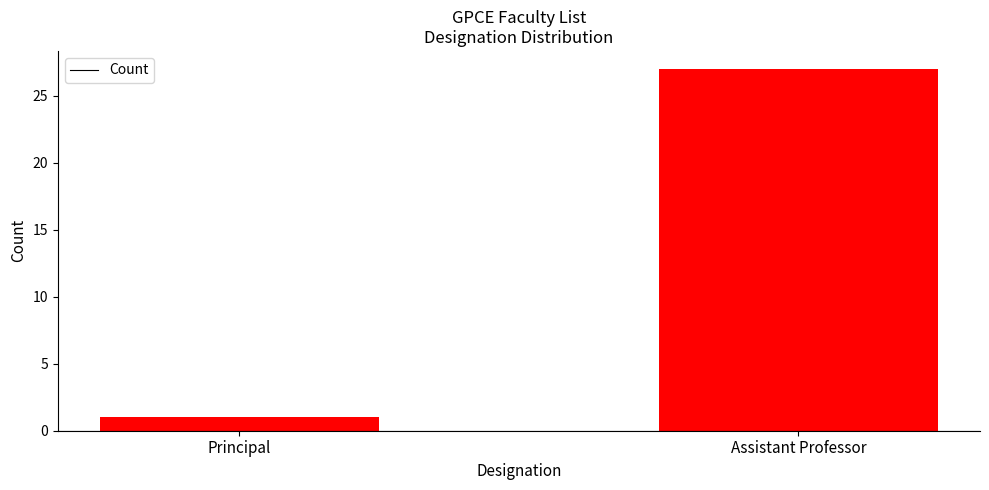

The chart shows a value of 27 at Assistant Professor. True or false?

True